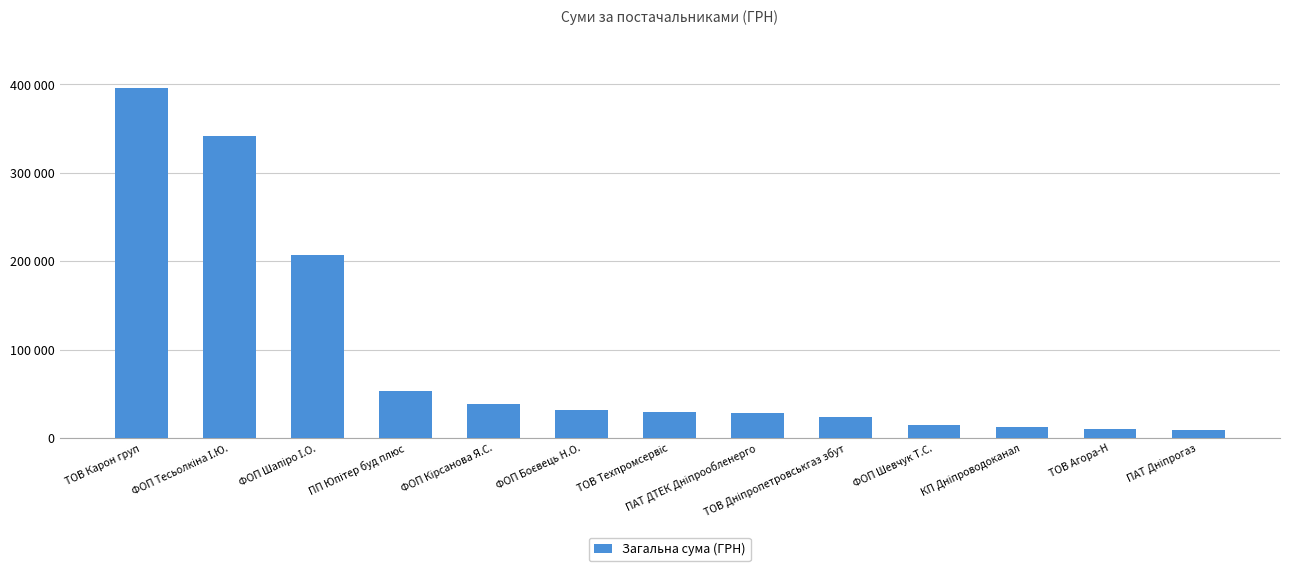

What is the maximum value shown in the chart?

395877.5